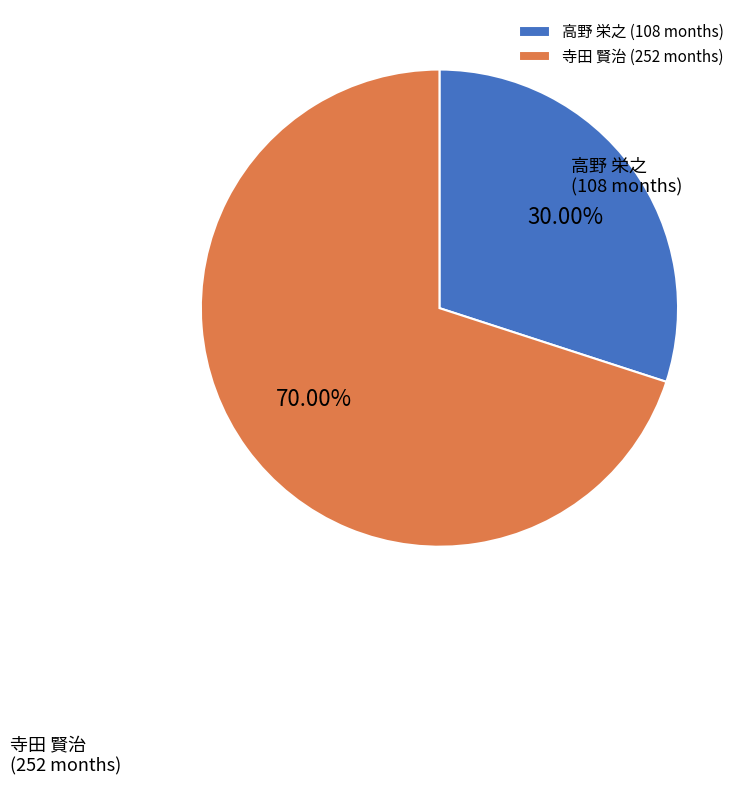

To the nearest percent, what is the difference between the largest and smallest slice percentages?

40%